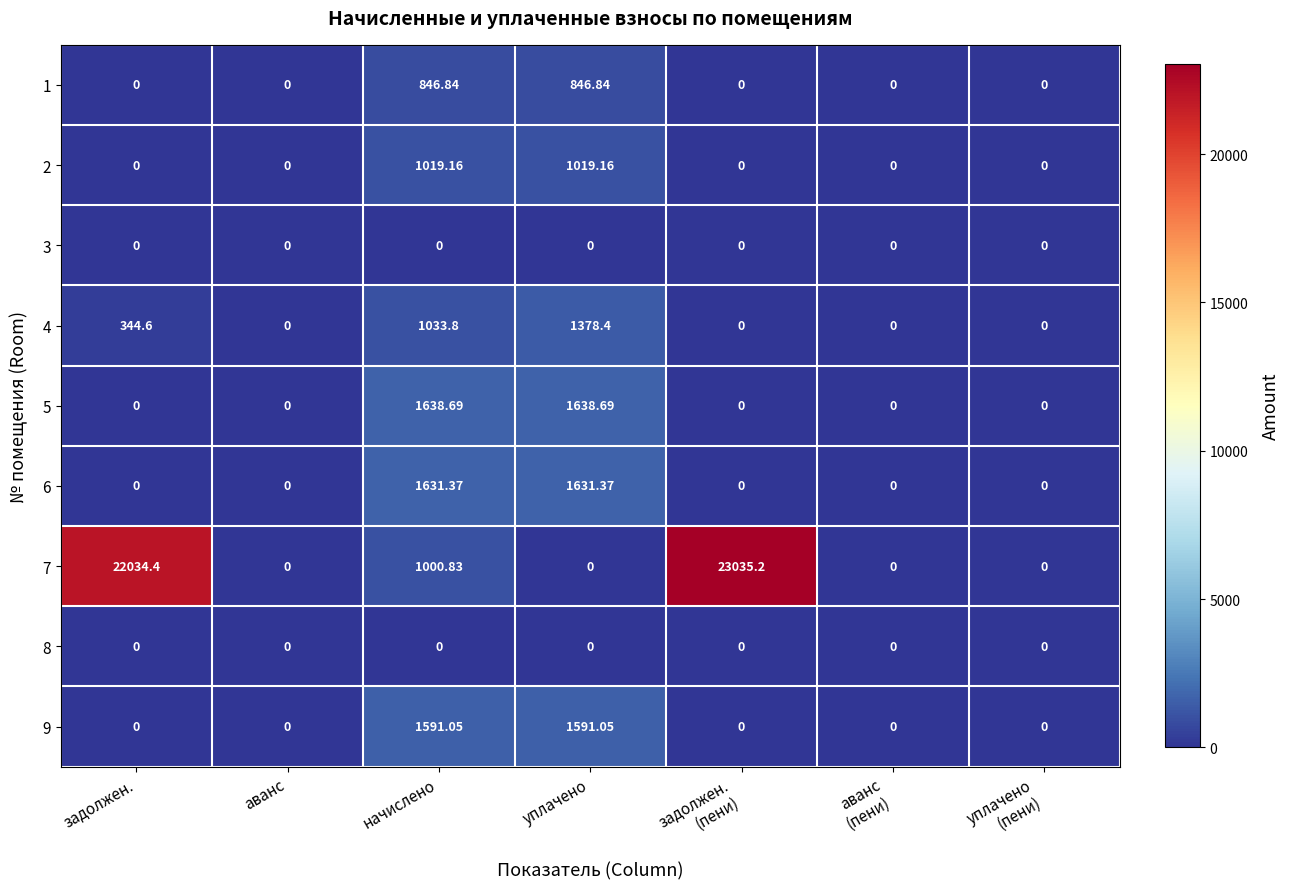

Where is 4 nearest to the value 689?

задолжен.